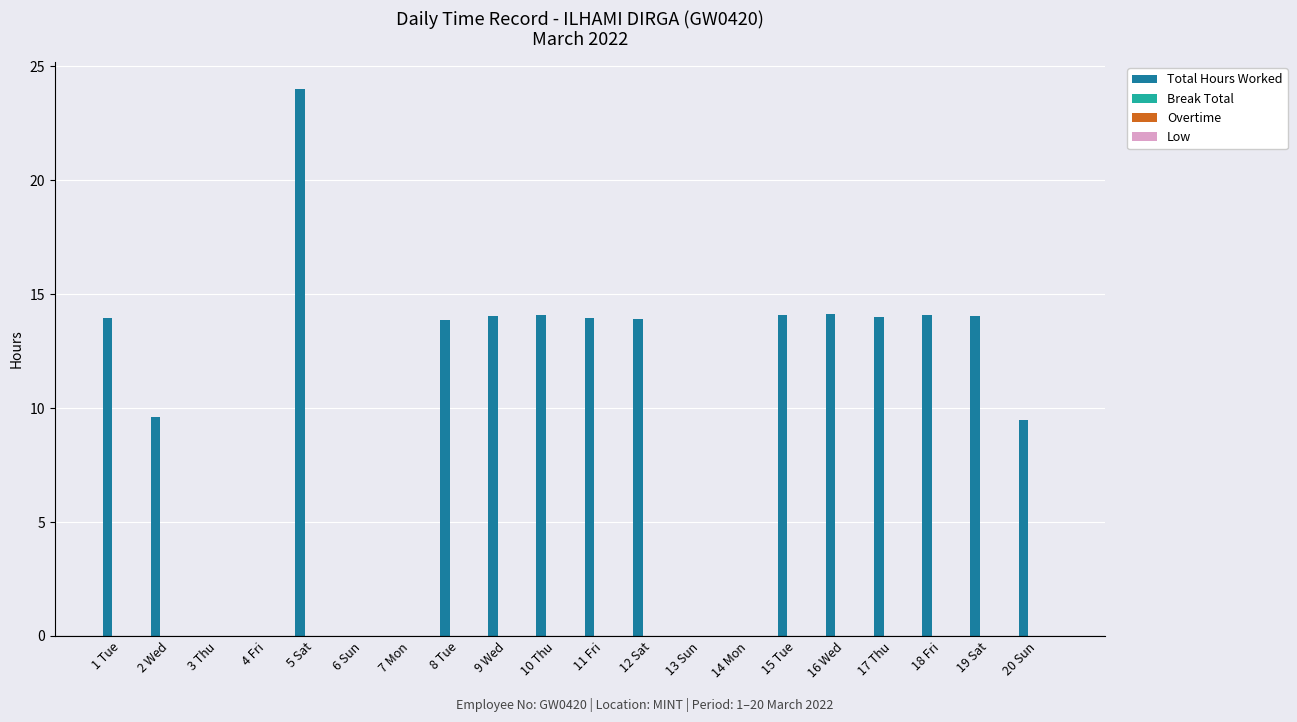

Does the chart contain stacked bars?

No